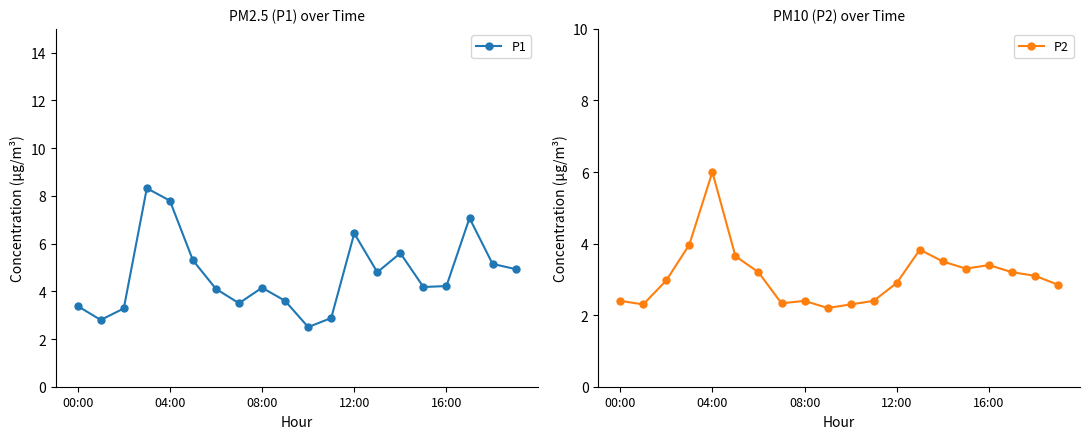

Is this an area chart (filled region under the line)?

No